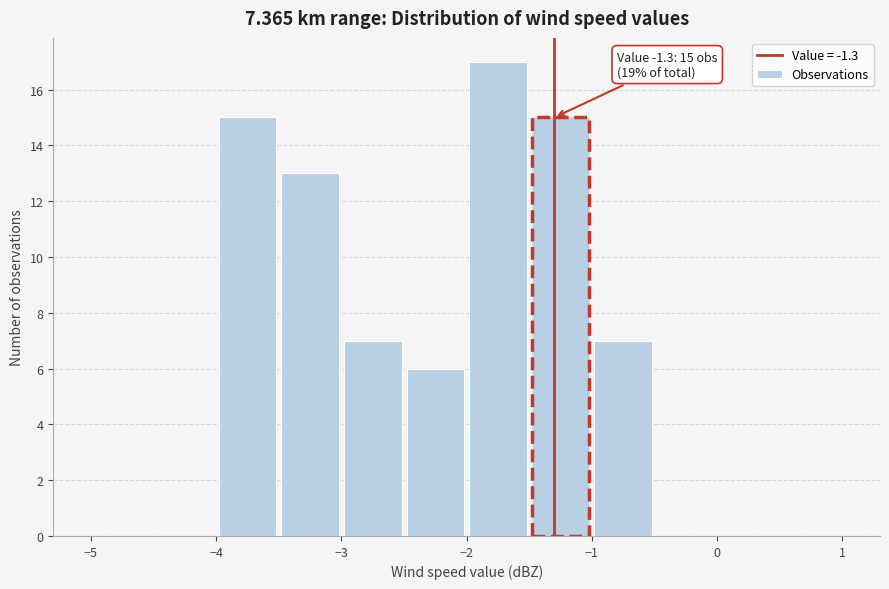

Which range on the x-axis has the tallest bar?

-2.0 to -1.5